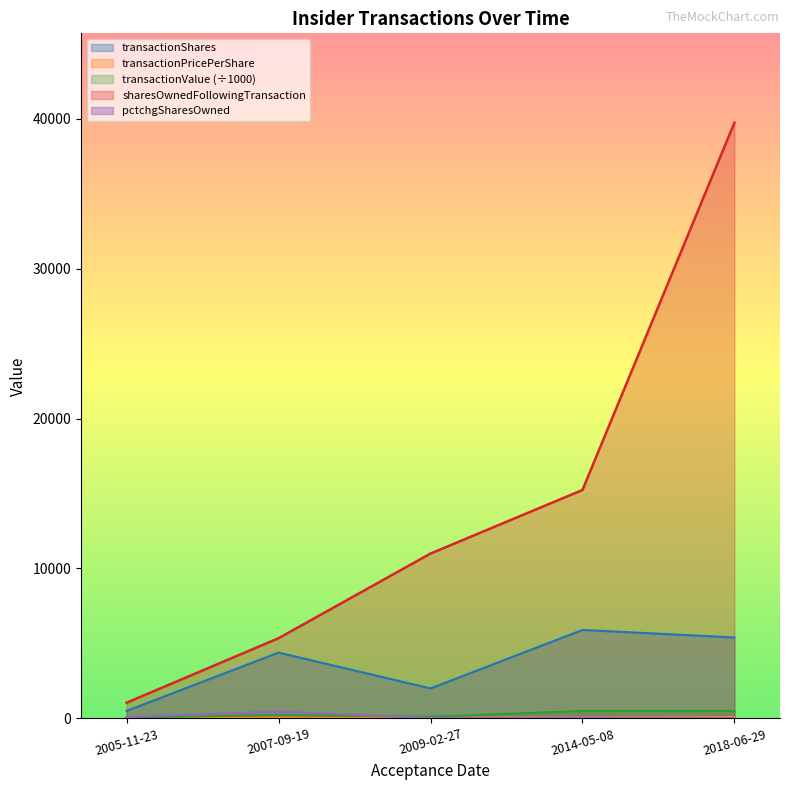

Reading left to right, what are all the values shown in this chart?

transactionShares: 500.0	4390.0	2000.0	5900.0	5400.0
transactionPricePerShare: 99.7	52.5	53.6	84.4	91.9
transactionValue: 49.9	230.4	107.3	498.0	496.3
sharesOwnedFollowingTransaction: 1048.0	5350.0	10997.0	15236.0	39735.0
pctchgSharesOwned: 91.0	457.0	22.0	63.0	16.0